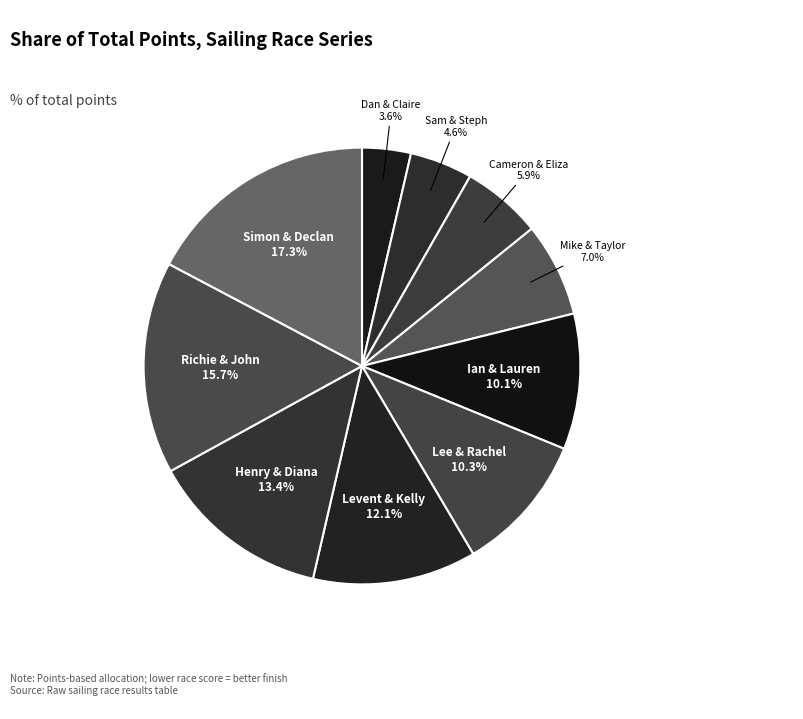

How many slices are in this pie chart?

10